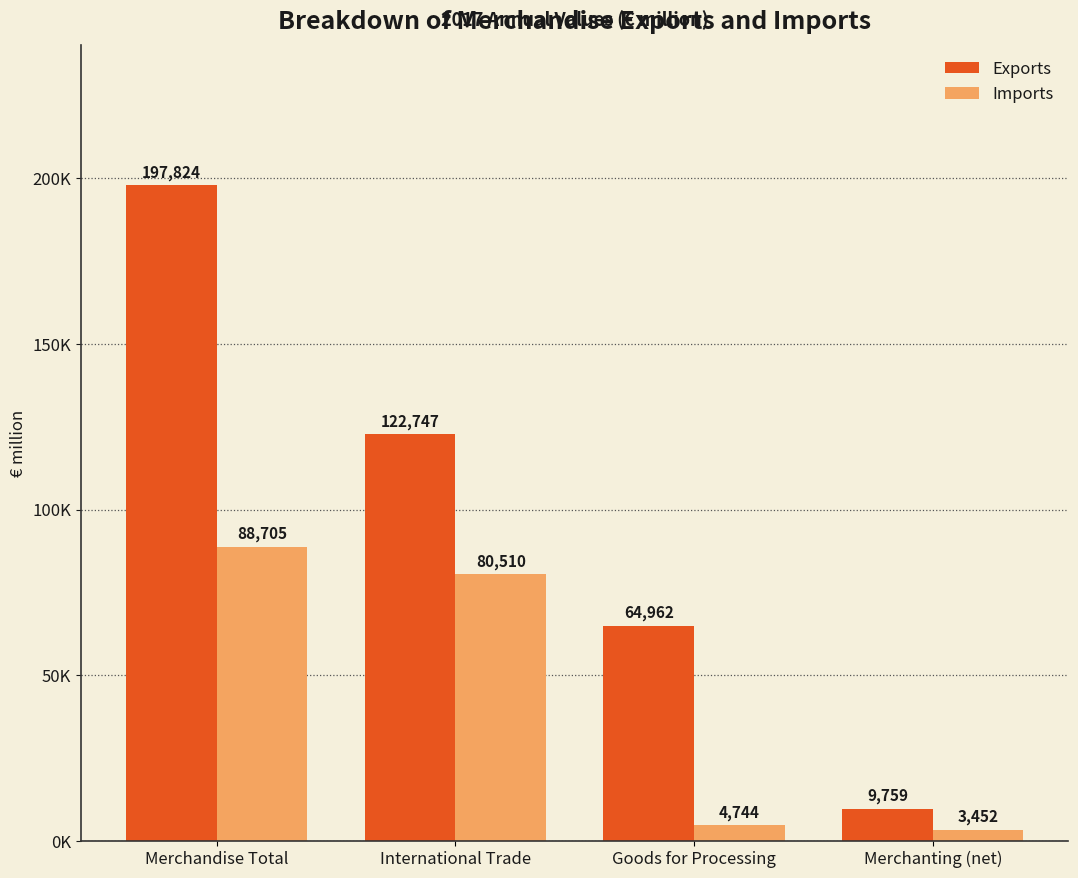

Does the chart contain any negative values?

No